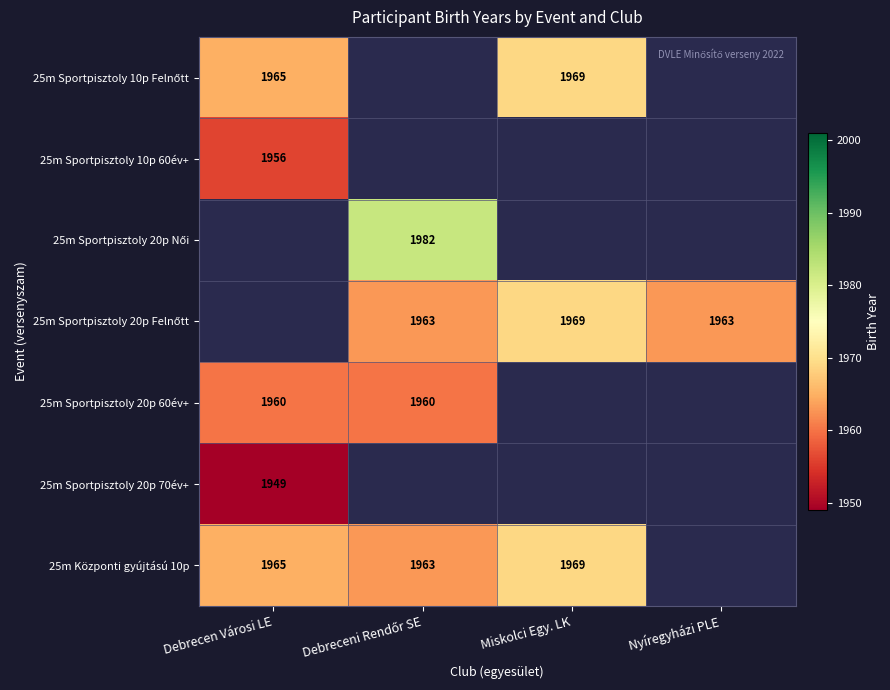

Is it true that 25m Központi gyújtású 10p equals 1107 at Miskolci Egy. LK?

False